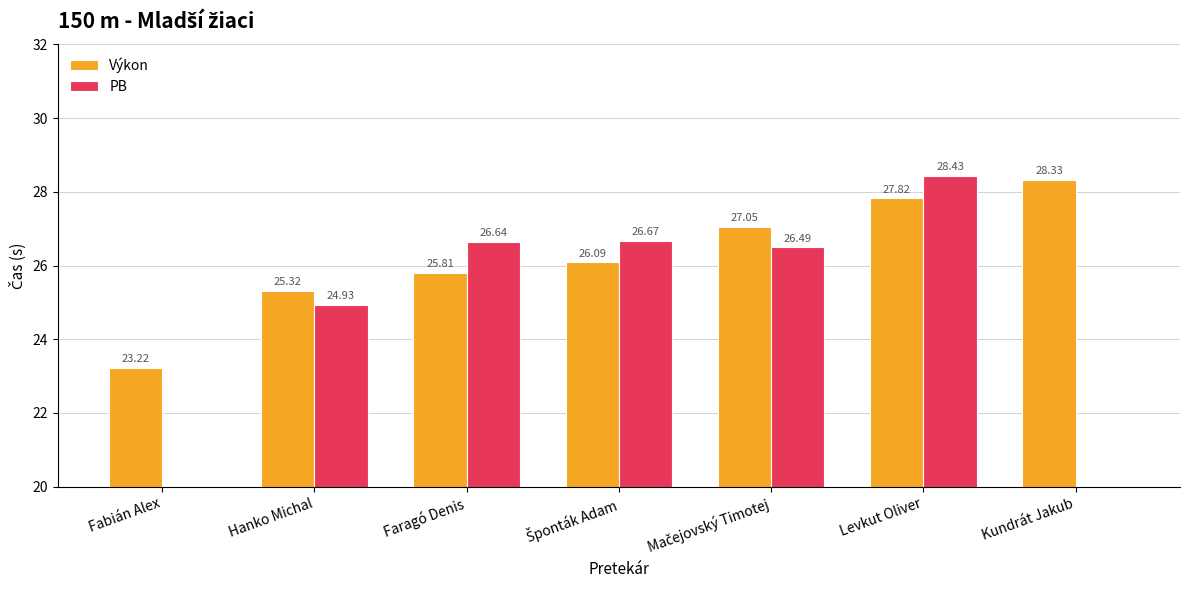

At which category is the sum across all series the highest?

Levkut Oliver